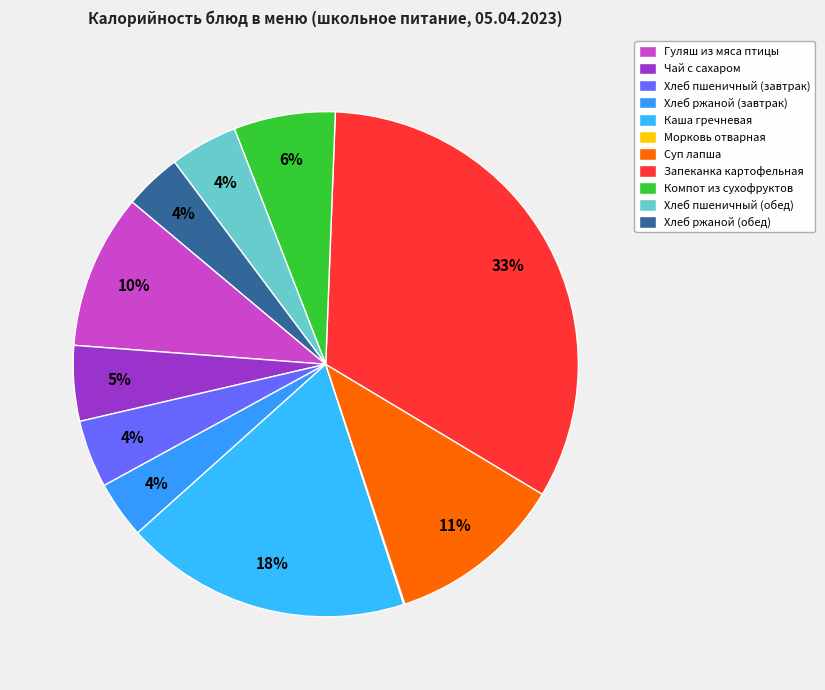

To the nearest percent, what percentage of the pie is Хлеб пшеничный (обед)?

4%